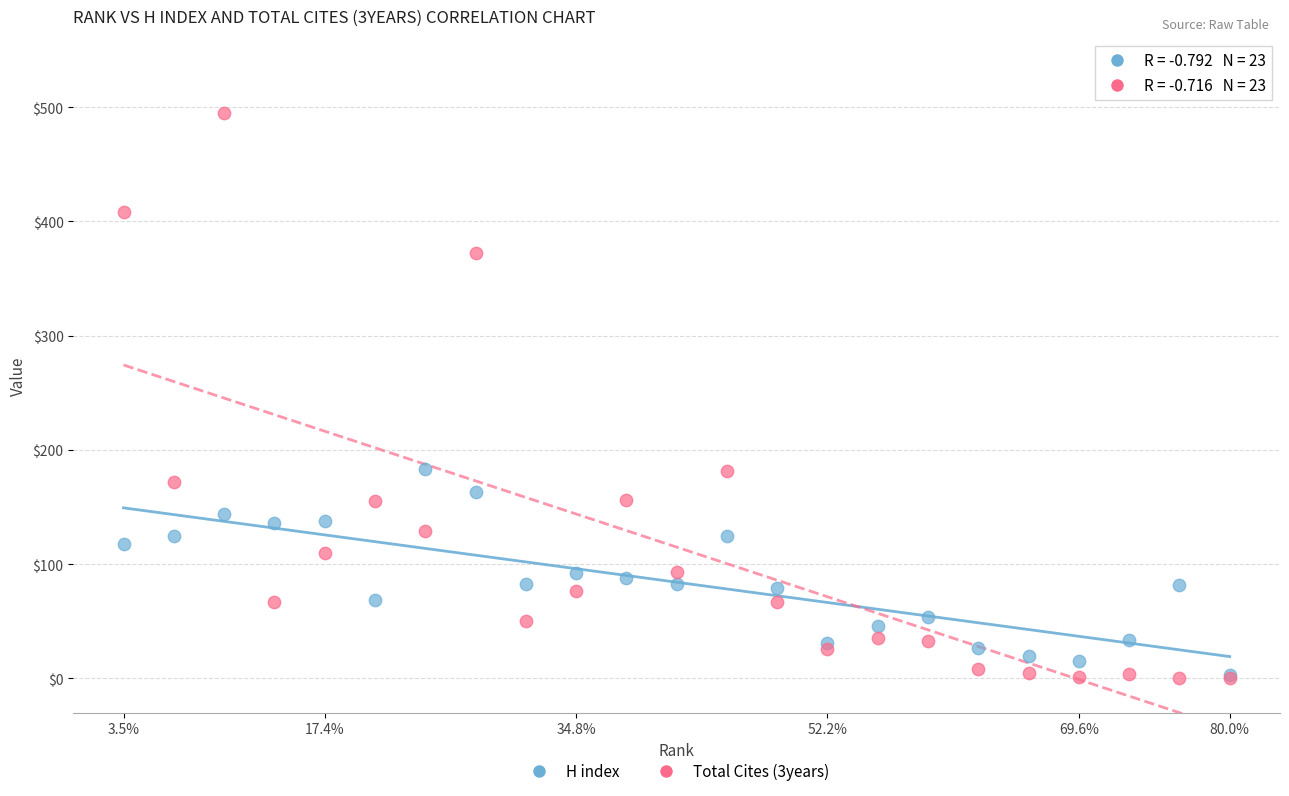

Which series reaches the maximum Y coordinate?

Total Cites (3years)